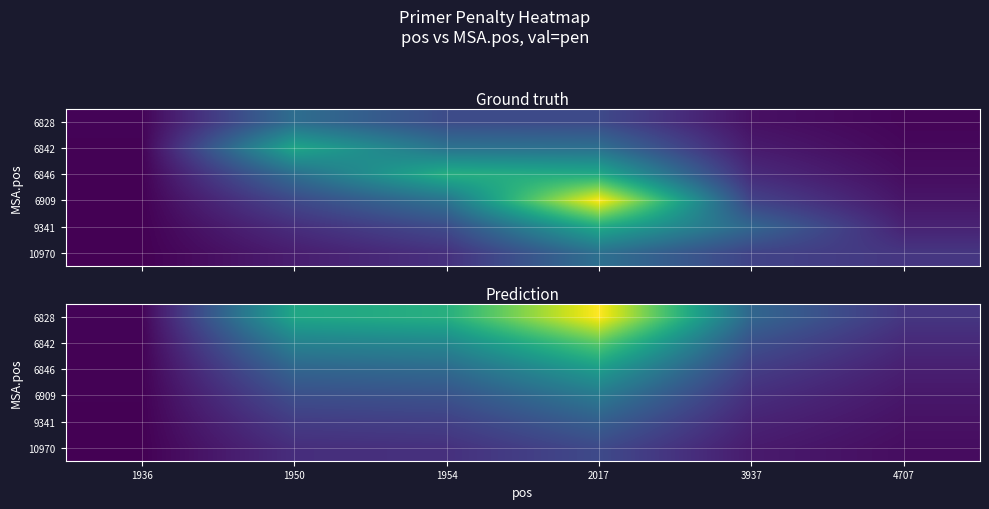

Is it true that 6909 equals 0.2 at 4707?

True